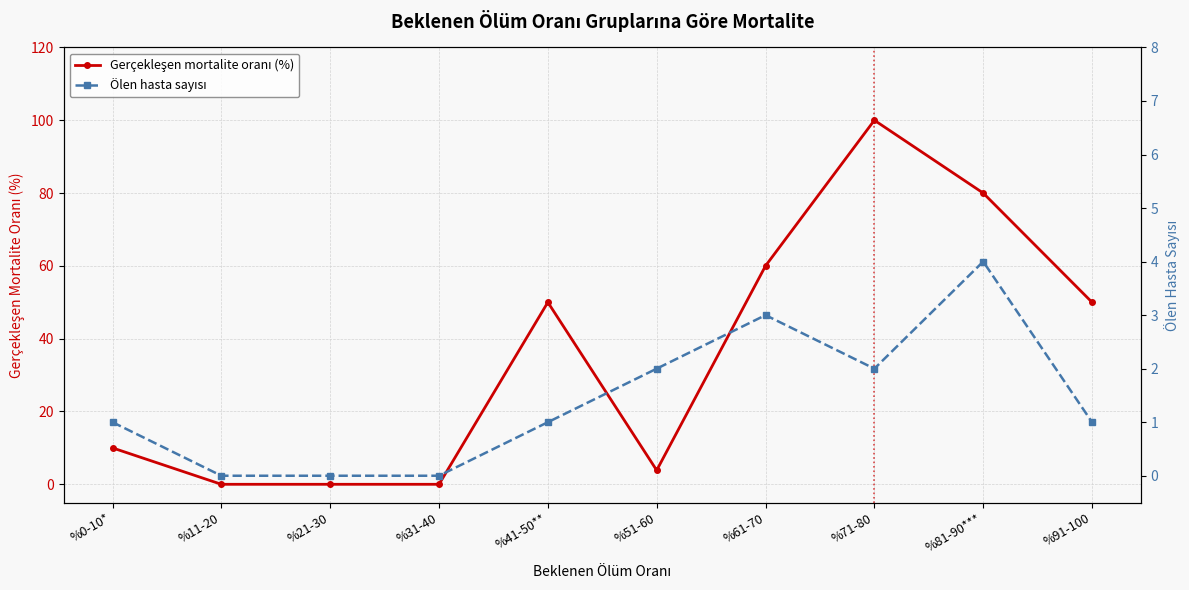

What is the average value of the Ölen hasta sayısı series?

1.4